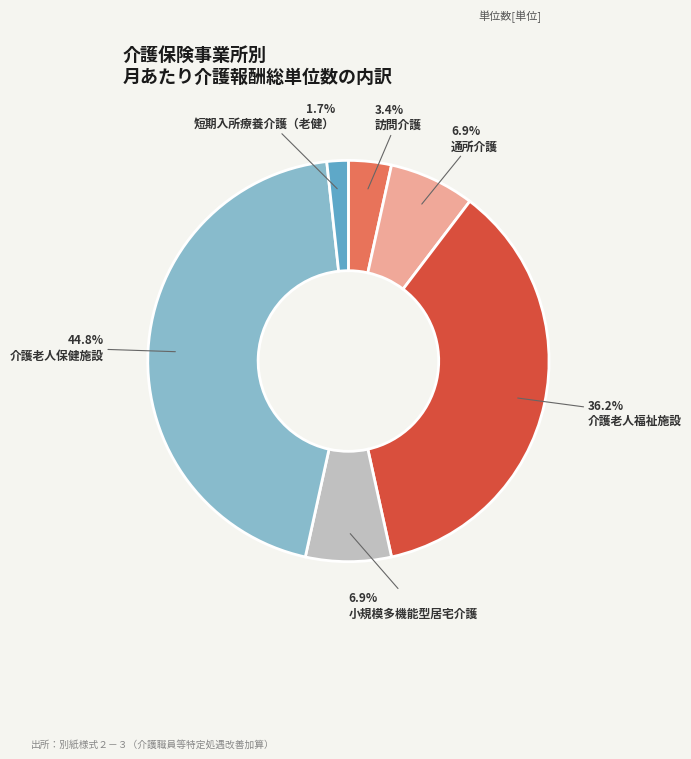

Between 訪問介護 and 通所介護, which is larger?

通所介護